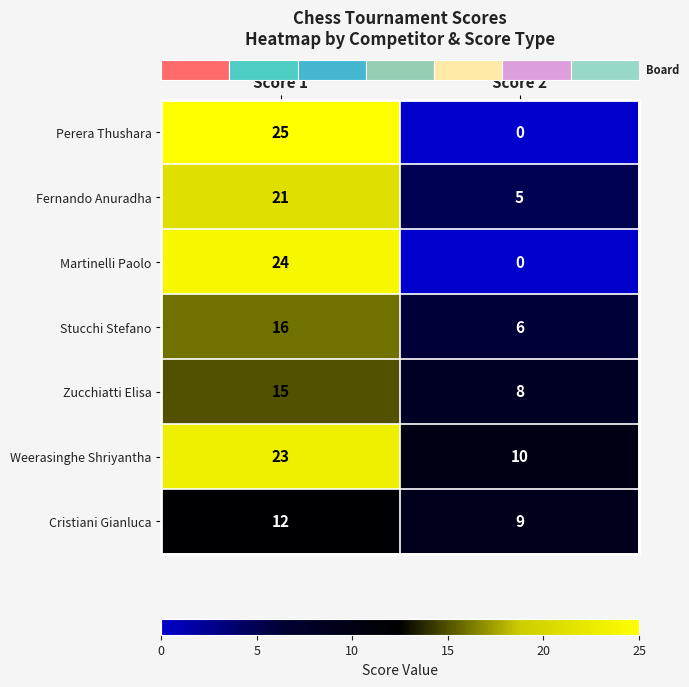

Which series has the widest spread of values?

Perera Thushara